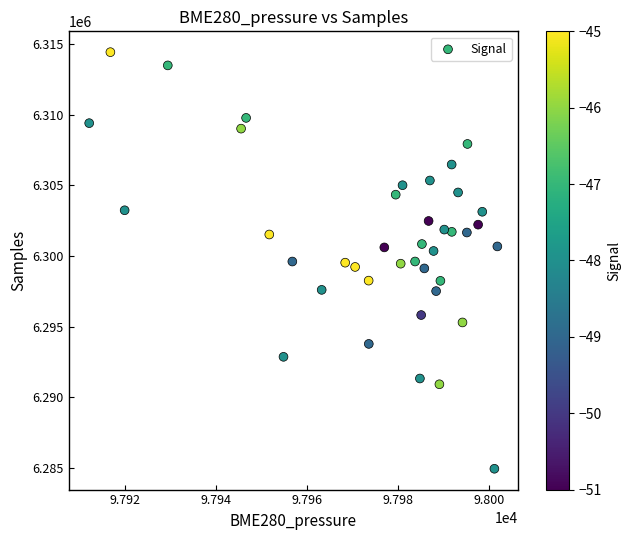

What is the range of Y values (max minus min)?

29473